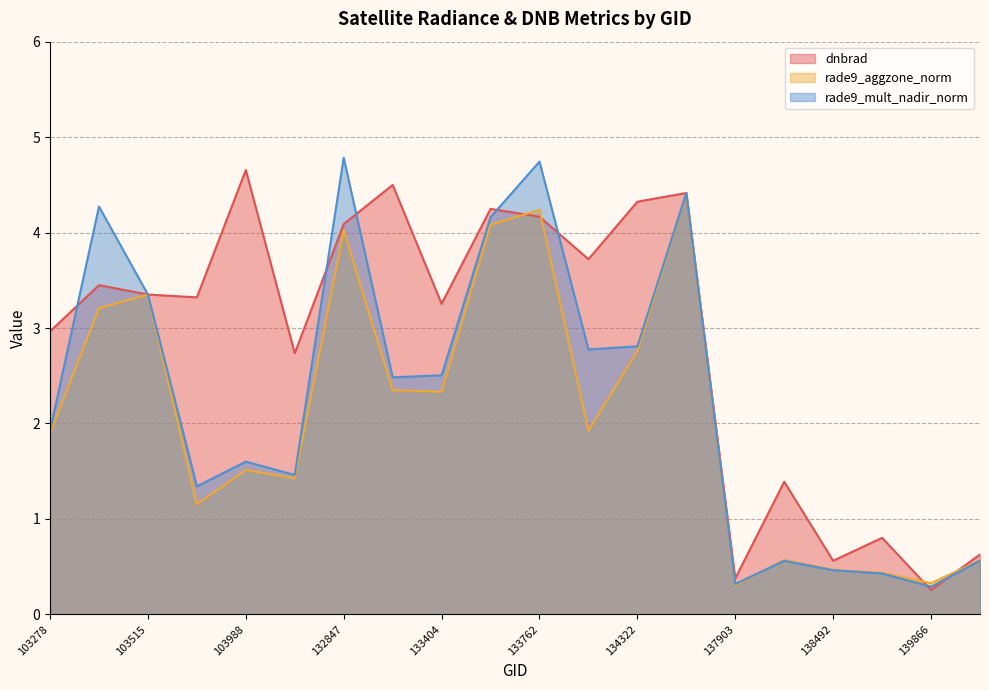

Which series changed the most between 103396 and 137903?

rade9_mult_nadir_norm